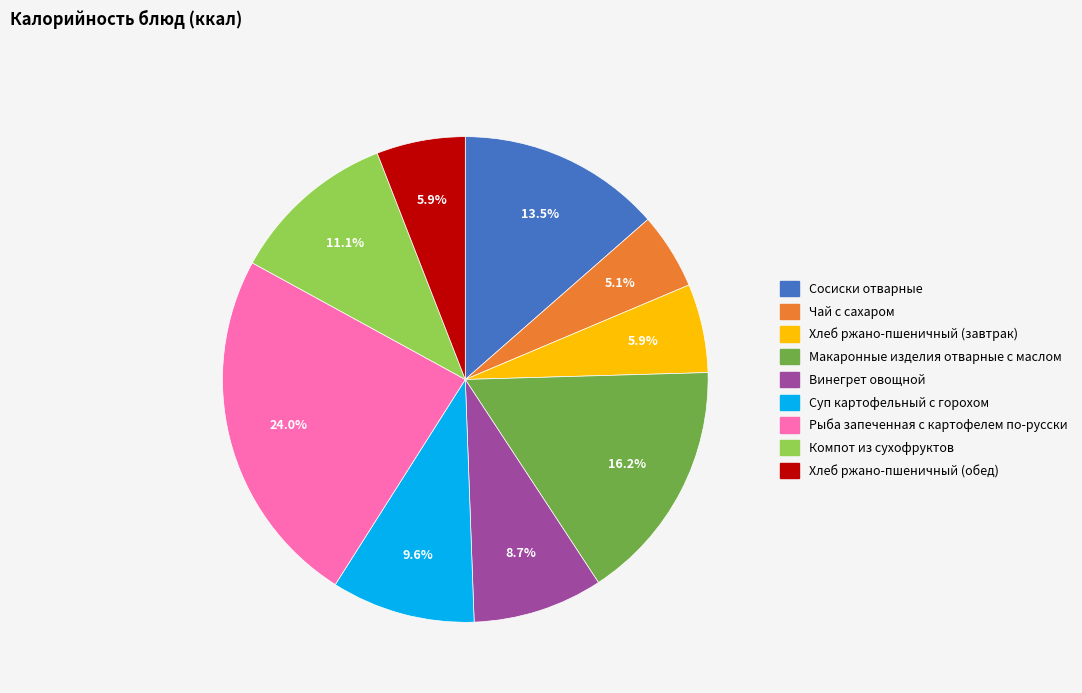

The Рыба запеченная с картофелем по-русски slice represents 24% of the pie. True or false?

True